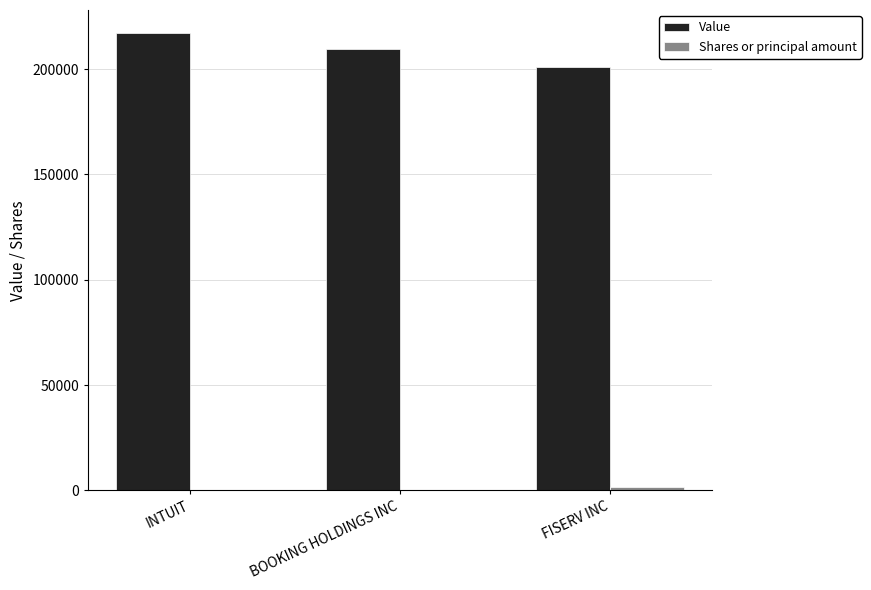

At which label does Value reach its peak?

INTUIT